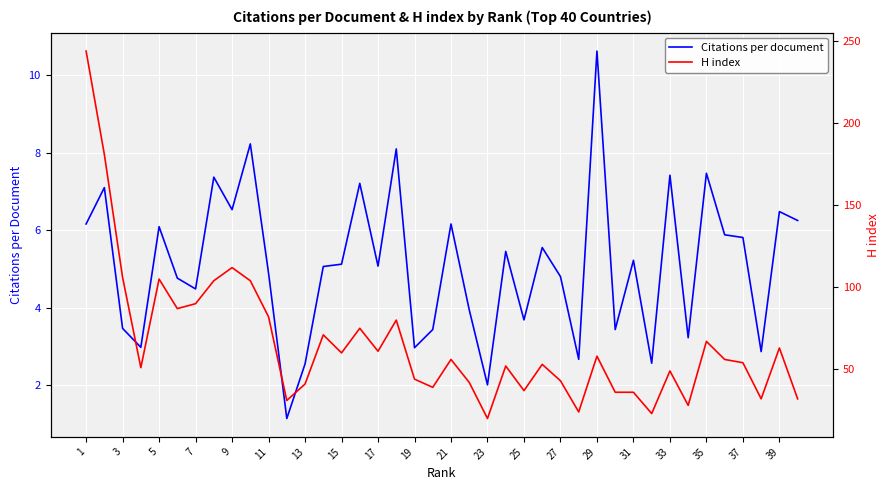

What is the lowest value of the Citations per document series?

1.1